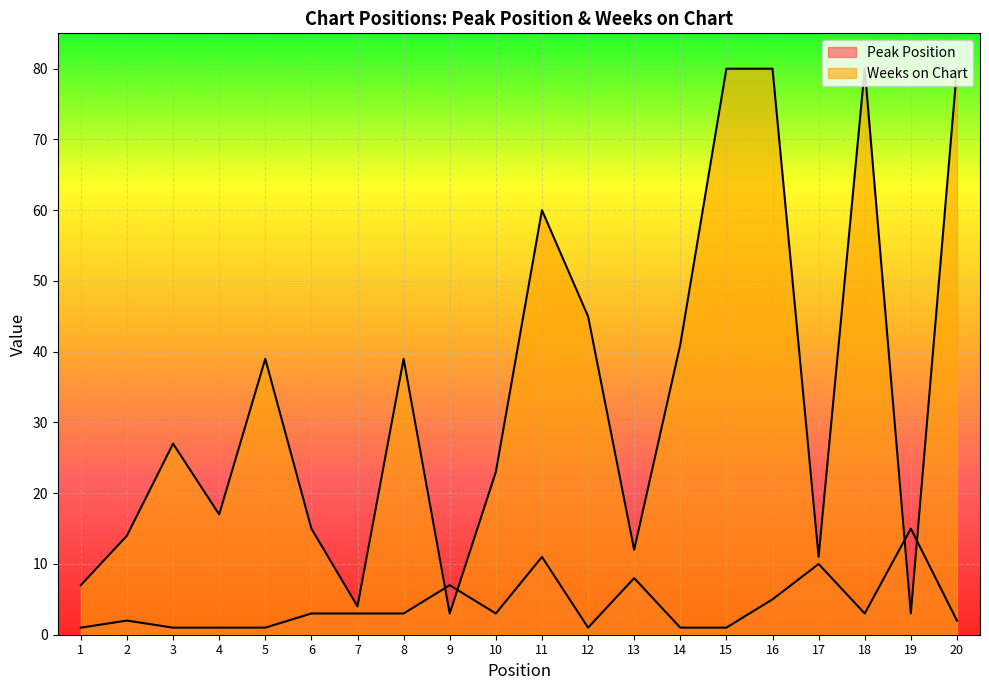

Which has a higher value, 16 or 7?

16